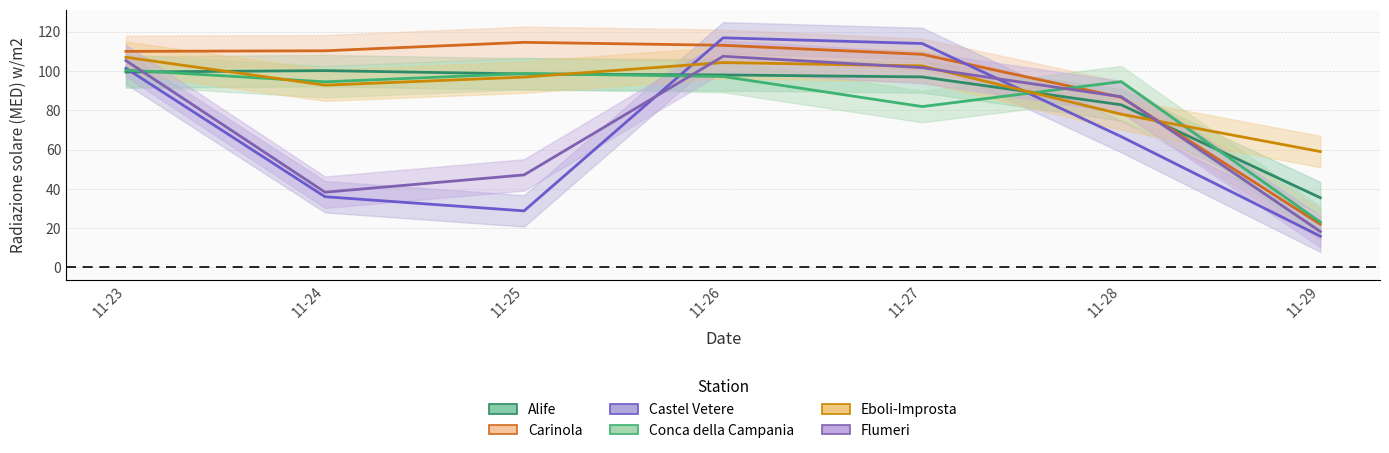

The Alife series shows 35.5 at 11-29. True or false?

True